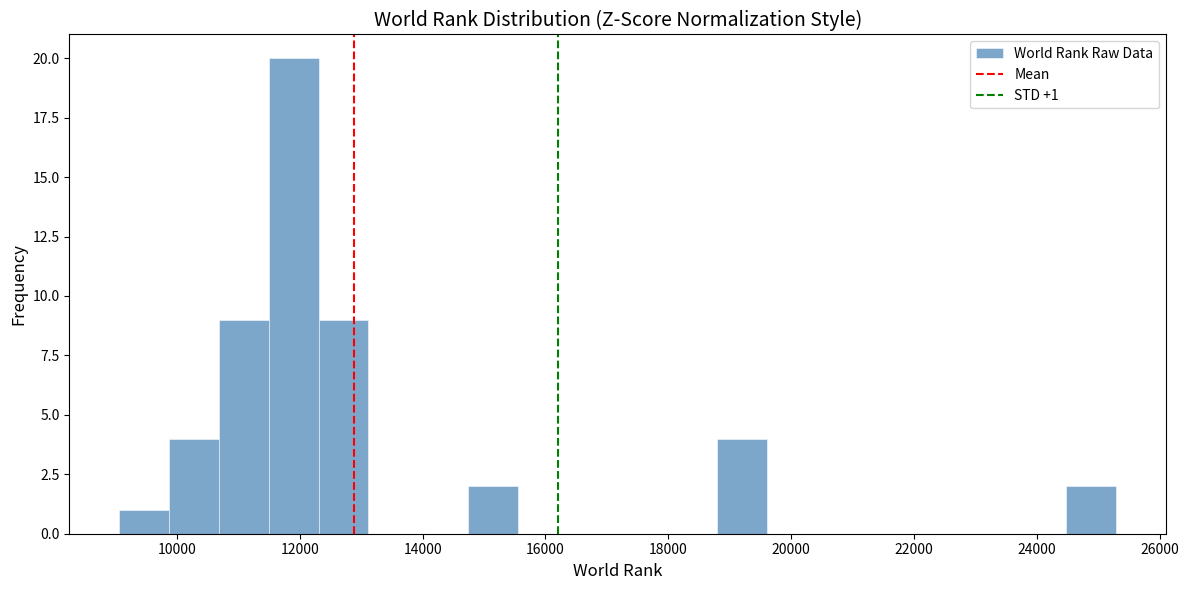

Which range on the x-axis has the tallest bar?

11400 to 12400